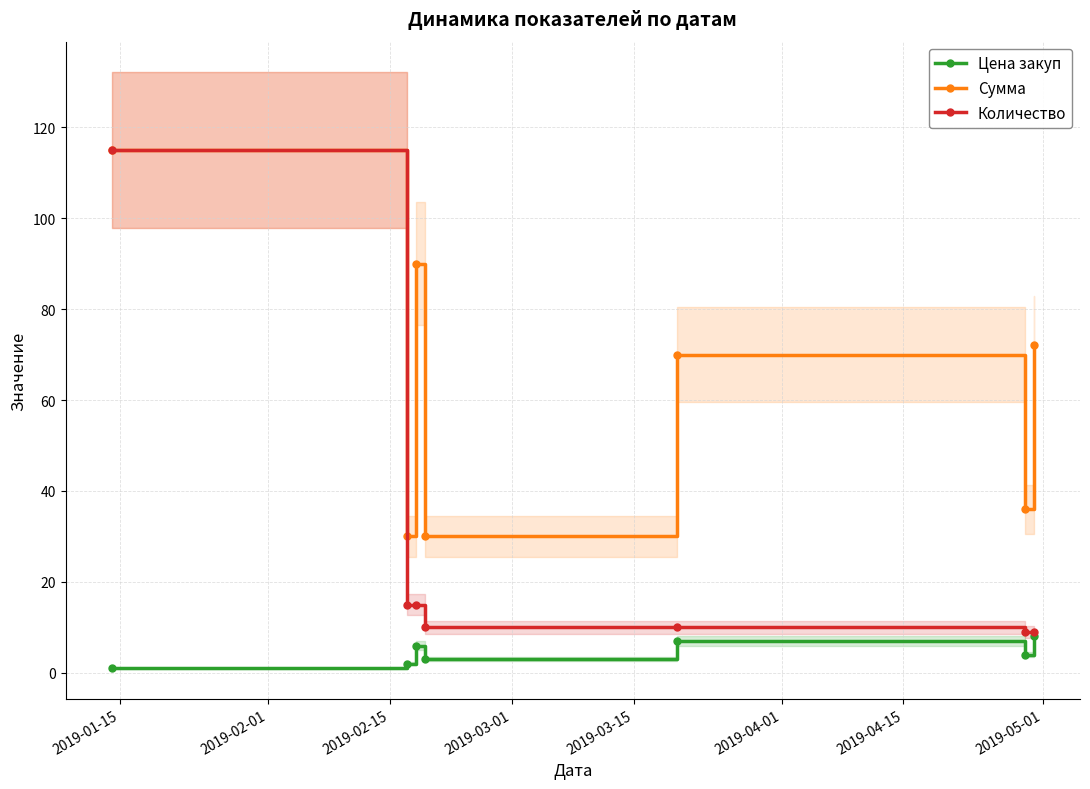

True or false: Цена закуп has more than 2 interior local peaks.

False